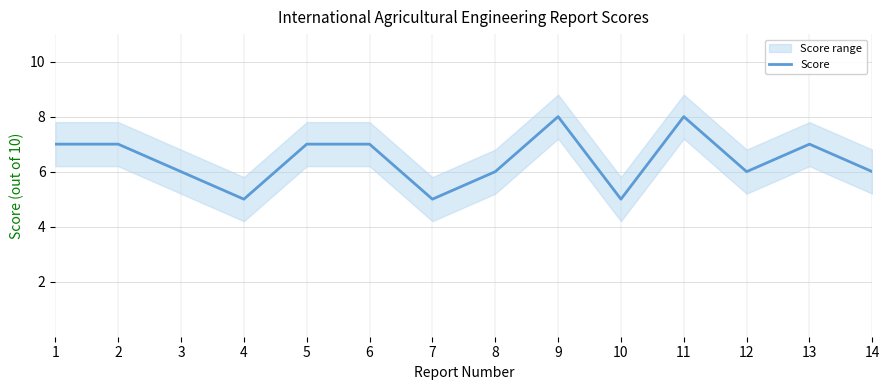

What is the ratio of the value at 9 to the value at 14?

1.3